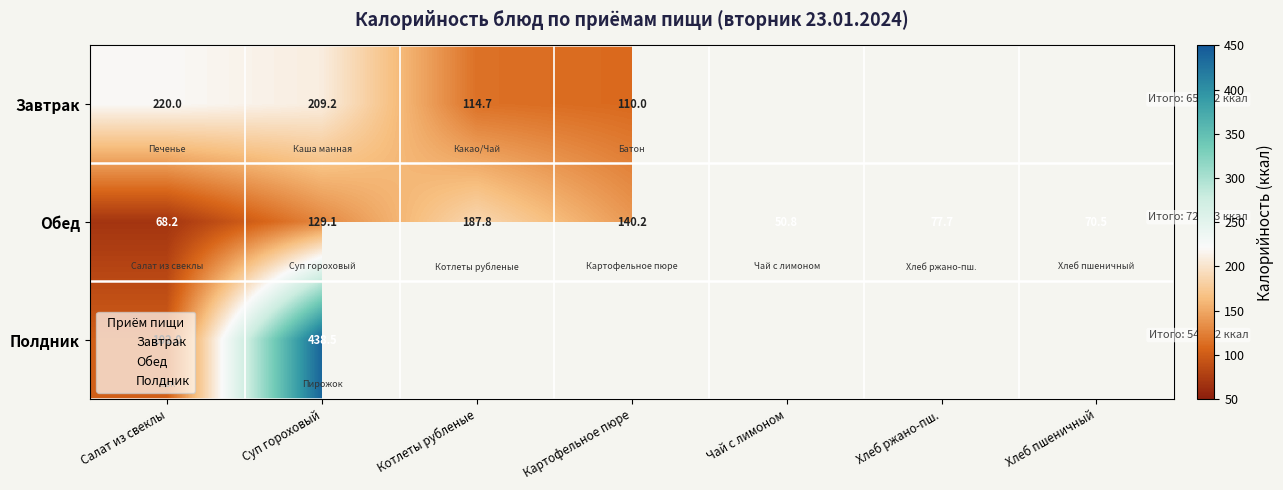

What is the spread (max minus min) of values at Картофельное пюре?

30.2